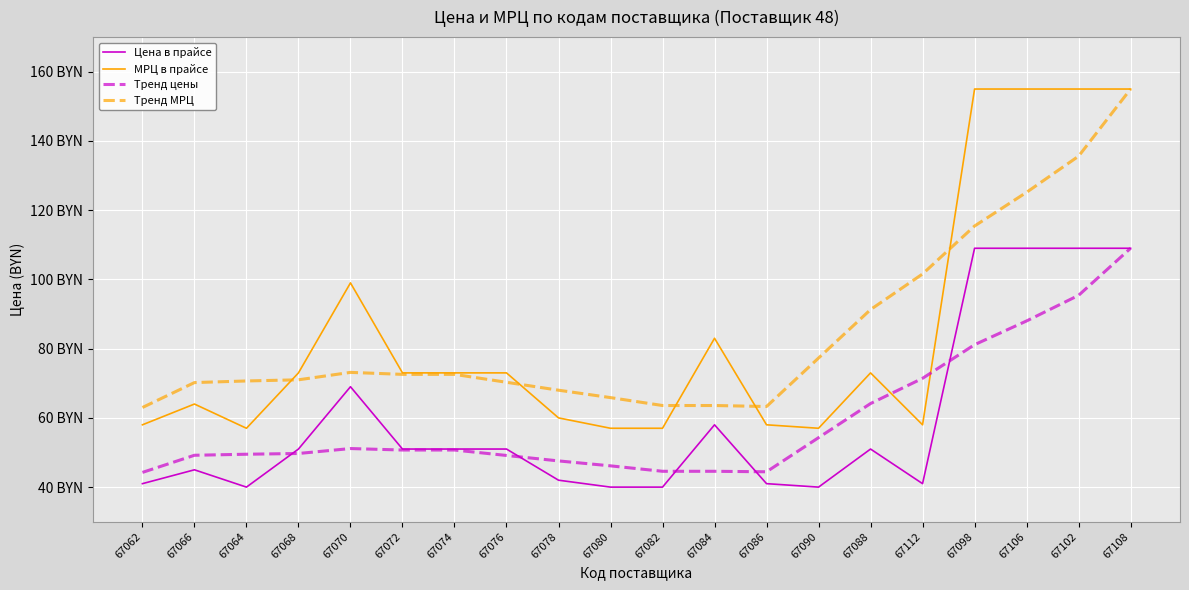

At how many categories does at least one series exceed 103?

4